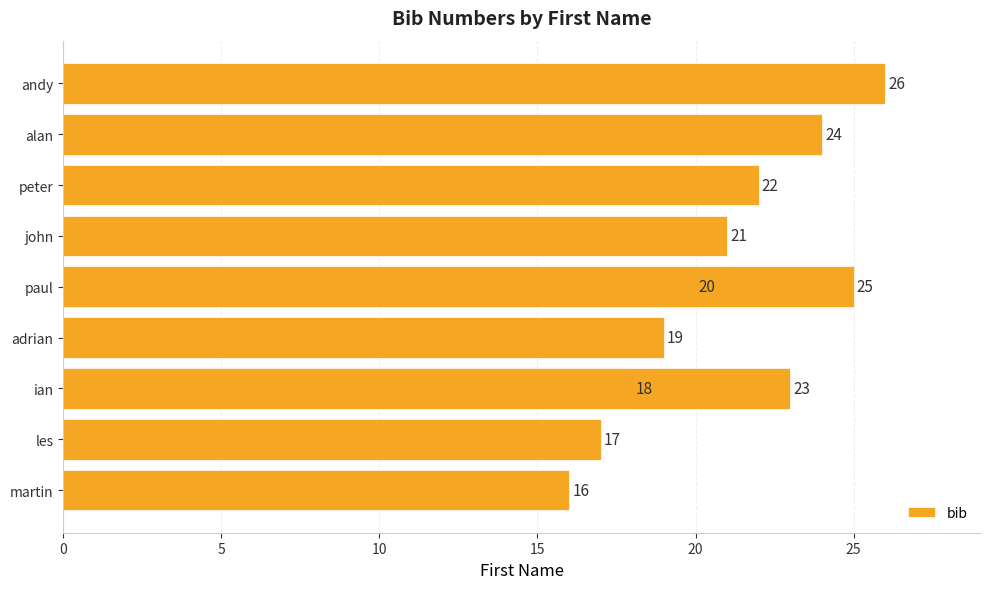

What is the greatest value displayed?

26